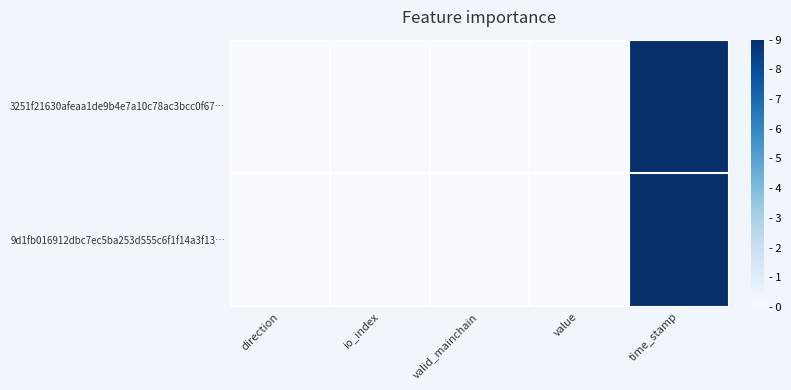

Rank the series by their maximum value, from highest to lowest.

3251f21630afeaa1de9b4e7a10c78ac3bcc0f67…, 9d1fb016912dbc7ec5ba253d555c6f1f14a3f13…